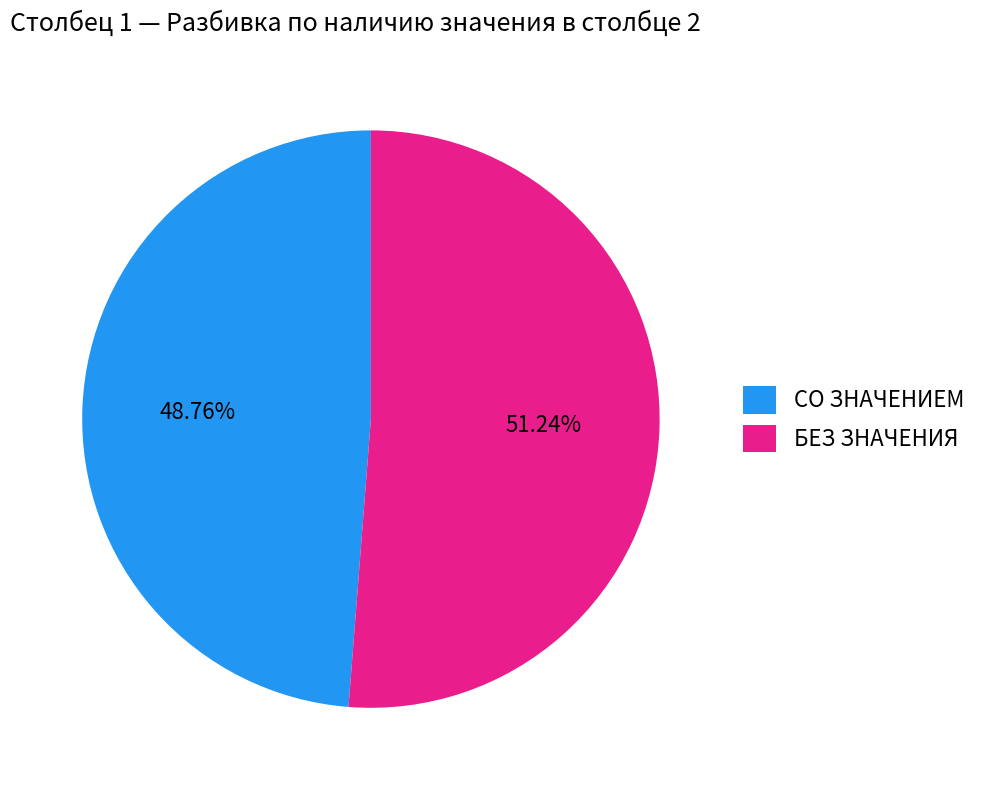

Rank the categories by value from highest to lowest.

БЕЗ ЗНАЧЕНИЯ, СО ЗНАЧЕНИЕМ